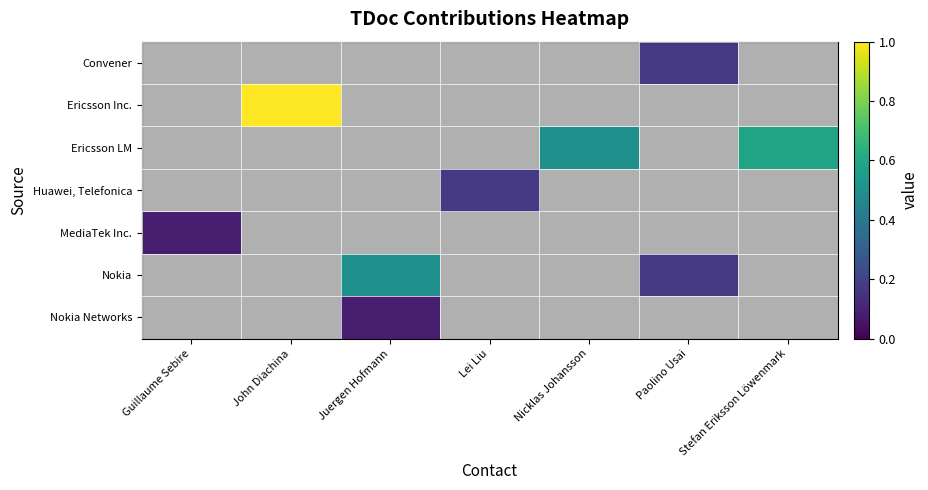

Is the value of Convener at Juergen Hofmann greater than the value of Ericsson LM at Stefan Eriksson Löwenmark?

No